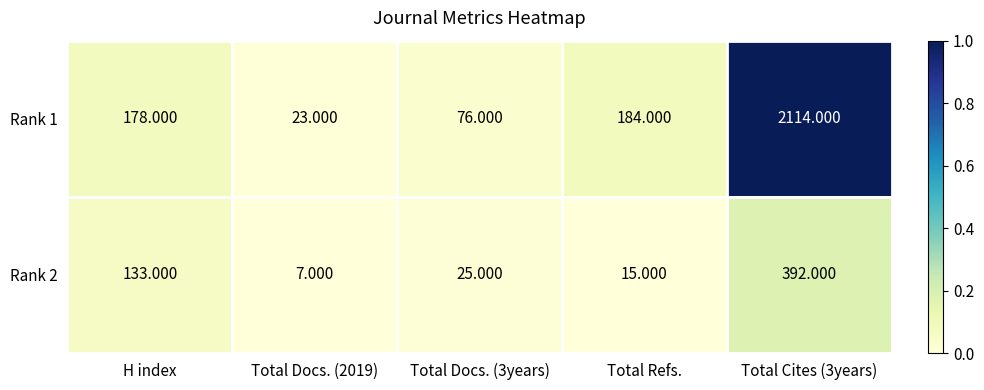

Where is Rank 2 nearest to the value 199?

H index